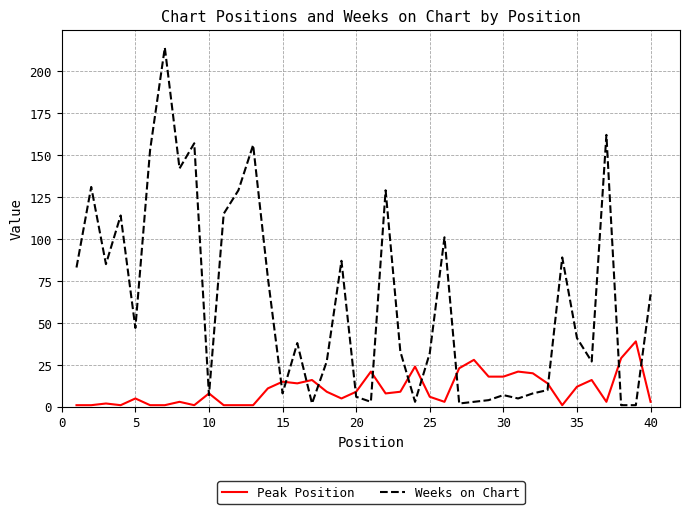

Reading left to right, transcribe all the data shown in this chart.

Peak Position: 1	1	2	1	5	1	1	3	1	8	1	1	1	11	15	14	16	9	5	9	21	8	9	24	6	3	23	28	18	18	21	20	14	1	12	16	3	29	39	3
Weeks on Chart: 83	131	85	114	47	153	214	142	157	7	115	129	156	77	8	38	2	27	87	6	3	129	33	3	32	101	2	3	4	7	5	8	10	89	41	27	162	1	1	67